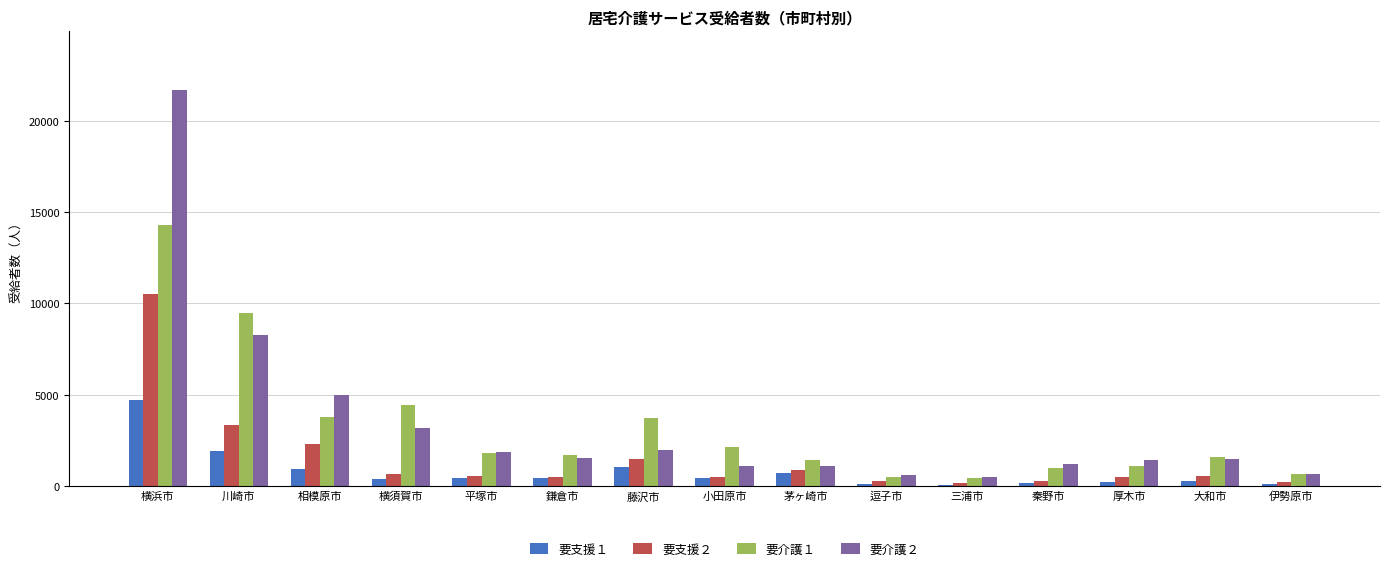

How many data points in 要介護２ are less than 1484?

7